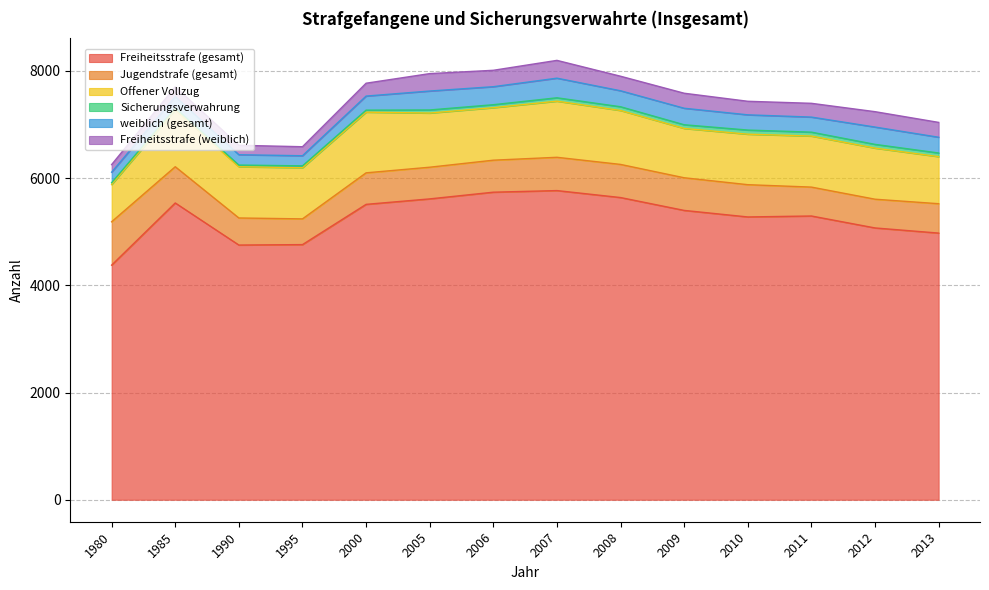

True or false: Freiheitsstrafe (weiblich) and Freiheitsstrafe (gesamt) cross at least once.

False